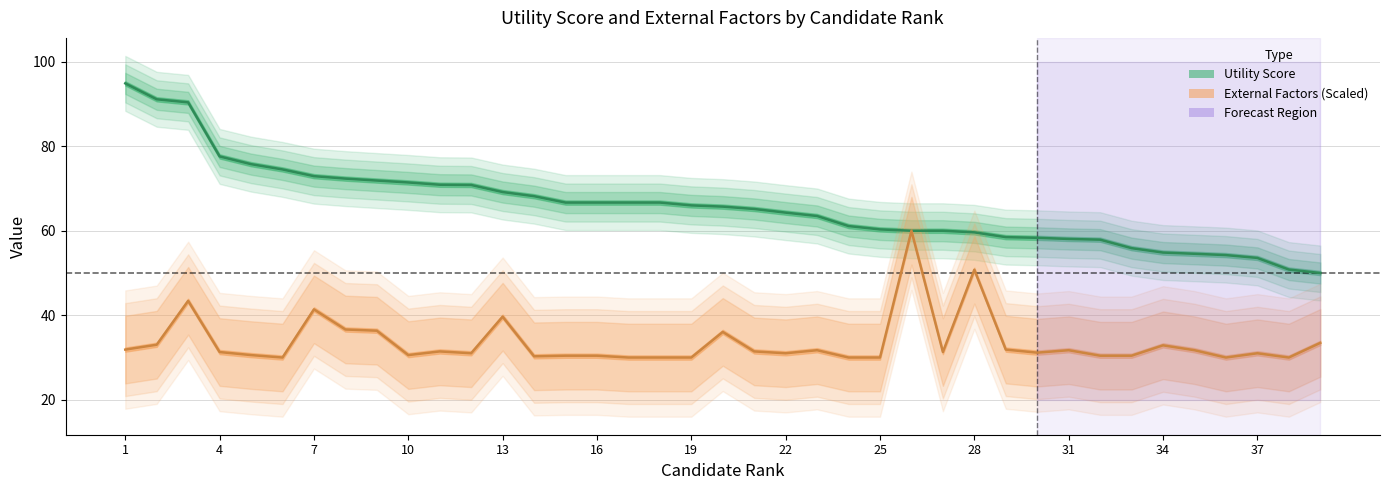

Reading left to right, transcribe all the data shown in this chart.

ИЗЧИС-ЛЕНА ПОЛЕЗ-НОСТ: 1=94.9	2=91.1	3=90.4	4=77.6	5=75.8	6=74.5	7=72.9	8=72.3	9=71.9	10=71.4	11=70.9	12=70.8	13=69.2	14=68.2	15=66.7	16=66.7	17=66.7	18=66.7	19=66.0	20=65.7	21=65.2	22=64.3	23=63.5	24=61.1	25=60.3	26=60.0	27=60.0	28=59.6	29=58.5	30=58.3	31=58.1	32=57.9	33=55.9	34=54.8	35=54.5	36=54.2	37=53.6	38=50.8	39=50.0
ВЪНШНИ ФАКТО-РИ: 1=31.9	2=33.0	3=43.4	4=31.3	5=30.6	6=30.0	7=41.4	8=36.6	9=36.3	10=30.6	11=31.4	12=31.0	13=39.7	14=30.3	15=30.4	16=30.4	17=30.0	18=30.0	19=30.0	20=36.1	21=31.4	22=31.0	23=31.7	24=30.0	25=30.0	26=60.0	27=31.3	28=50.8	29=31.9	30=31.2	31=31.7	32=30.4	33=30.4	34=32.9	35=31.7	36=30.0	37=31.0	38=30.0	39=33.5